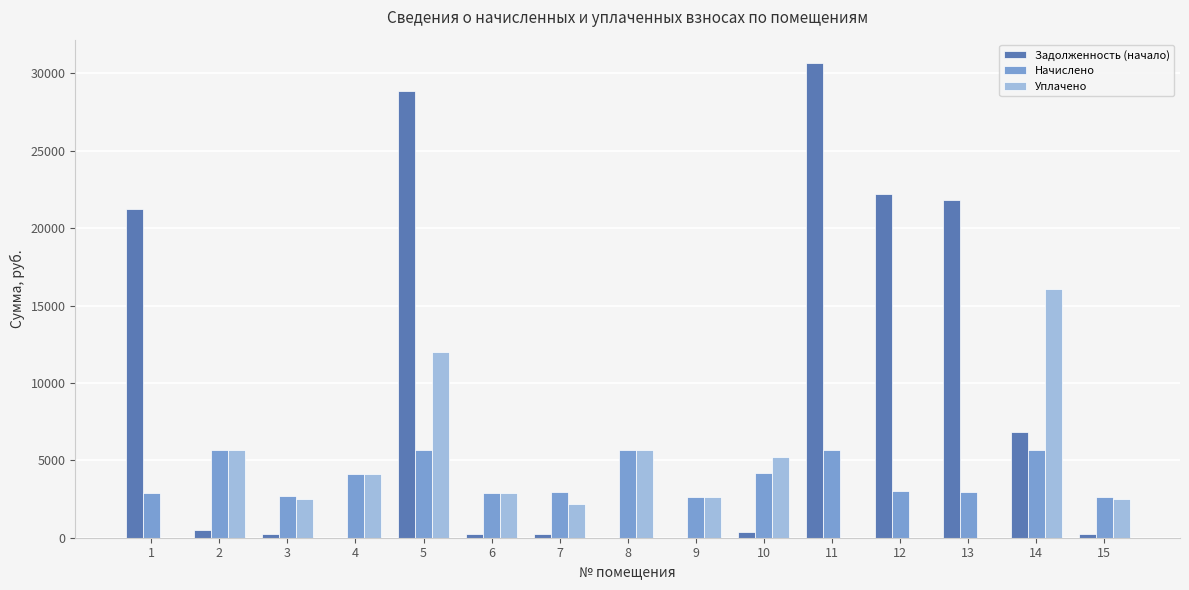

What is the total value across all series at 8?

11351.8